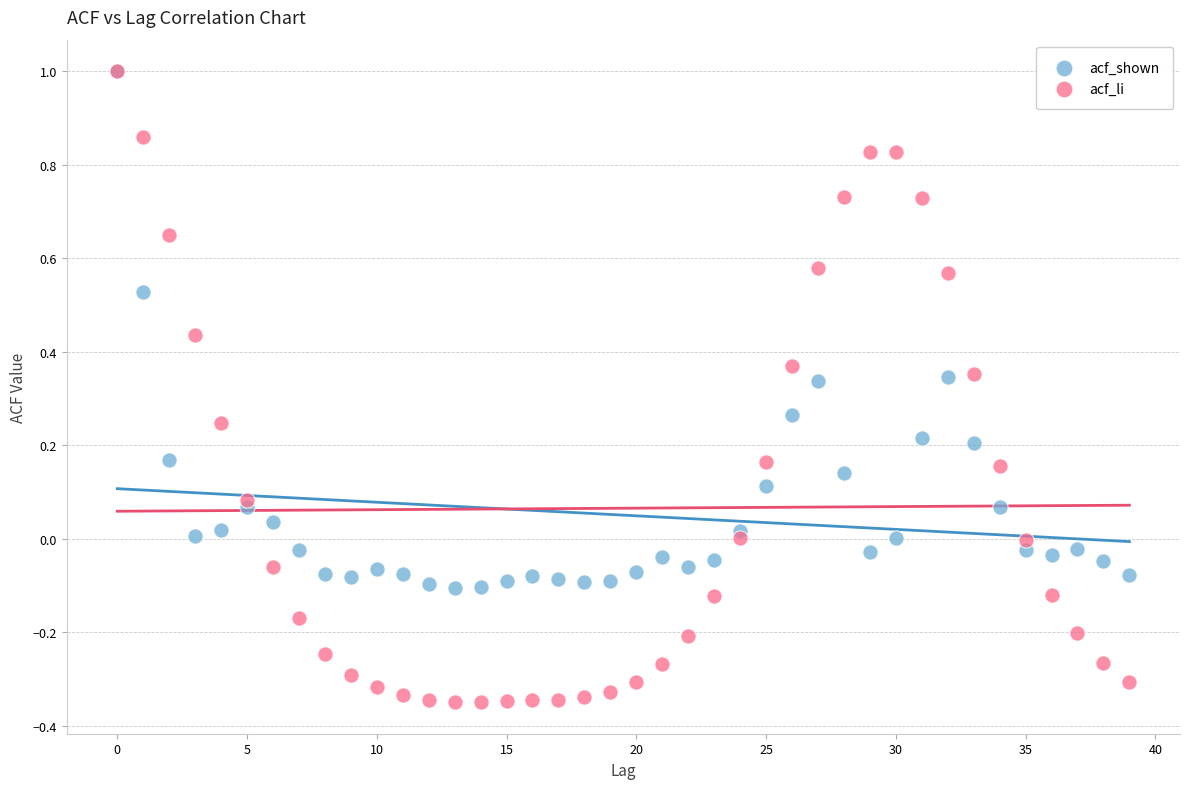

What are all the series names shown in the legend?

acf_shown, acf_li